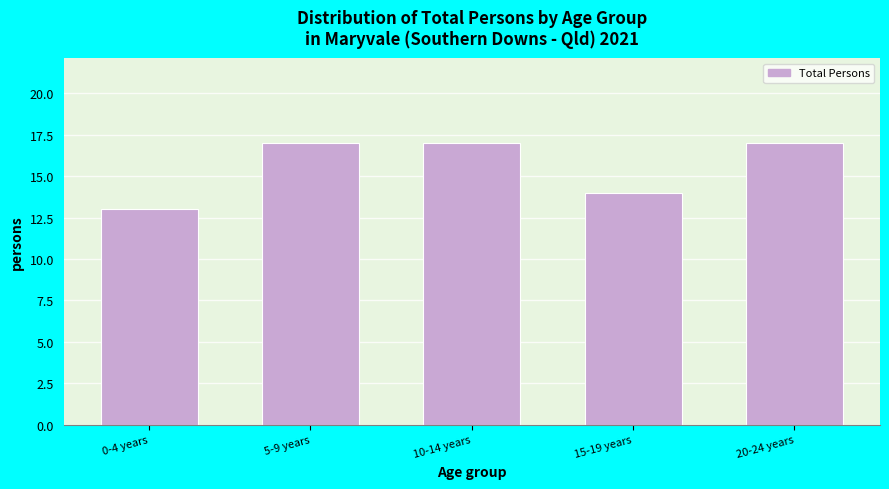

Reading left to right, what are all the values shown in this chart?

13	17	17	14	17